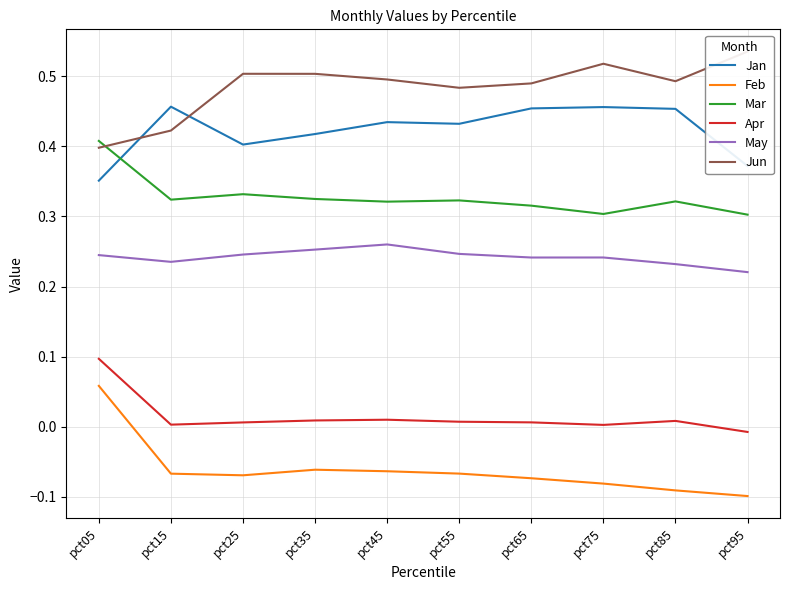

What is the value of the Feb point at the 1st from the left?

0.1